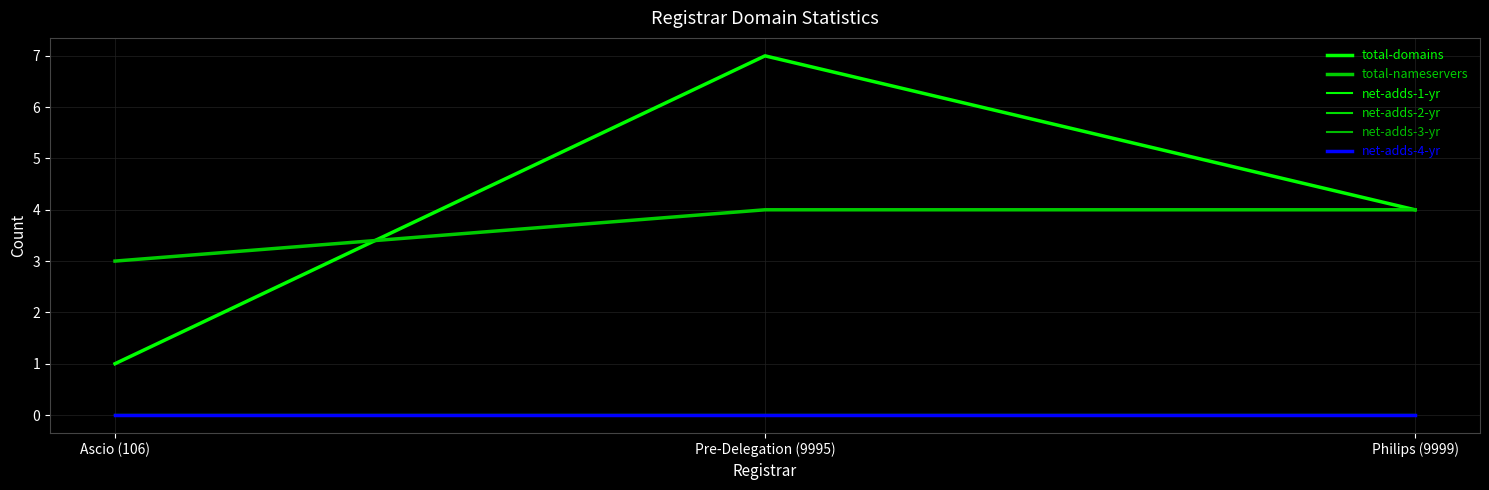

Which series changed the most between Pre-Delegation (9995) and Philips (9999)?

total-domains